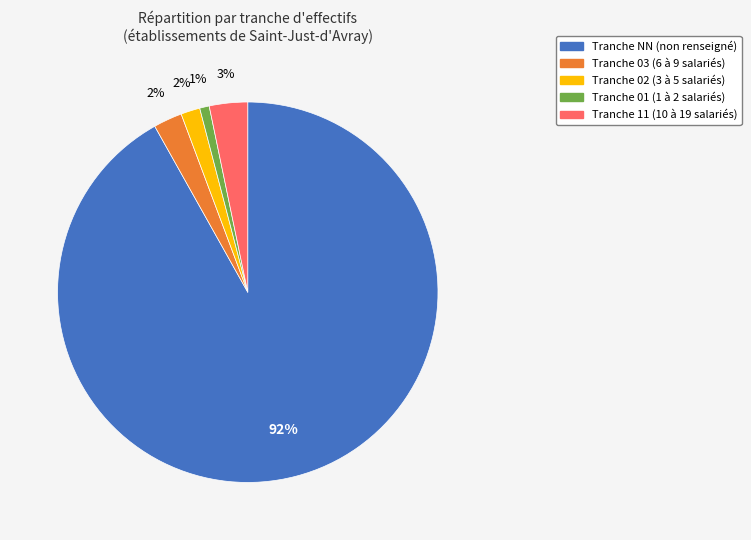

To the nearest percent, what is the difference between the largest and smallest slice percentages?

91%